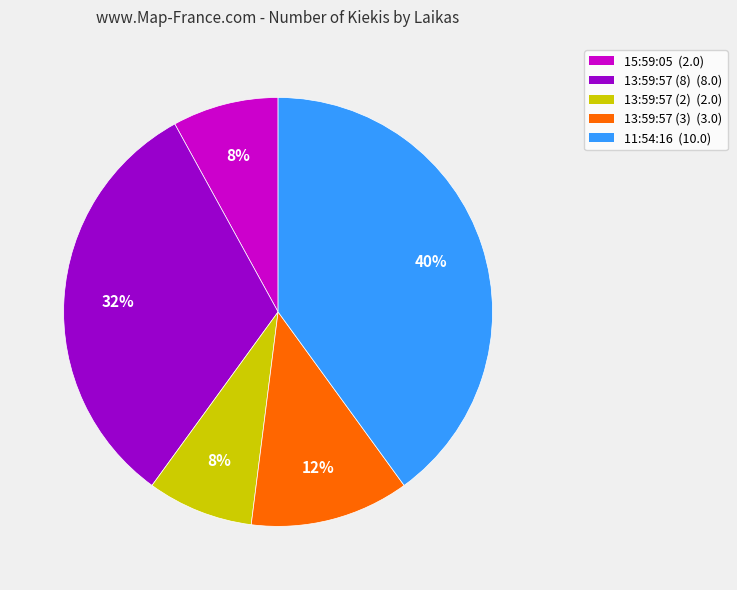

To the nearest percent, what is the average slice percentage?

20%